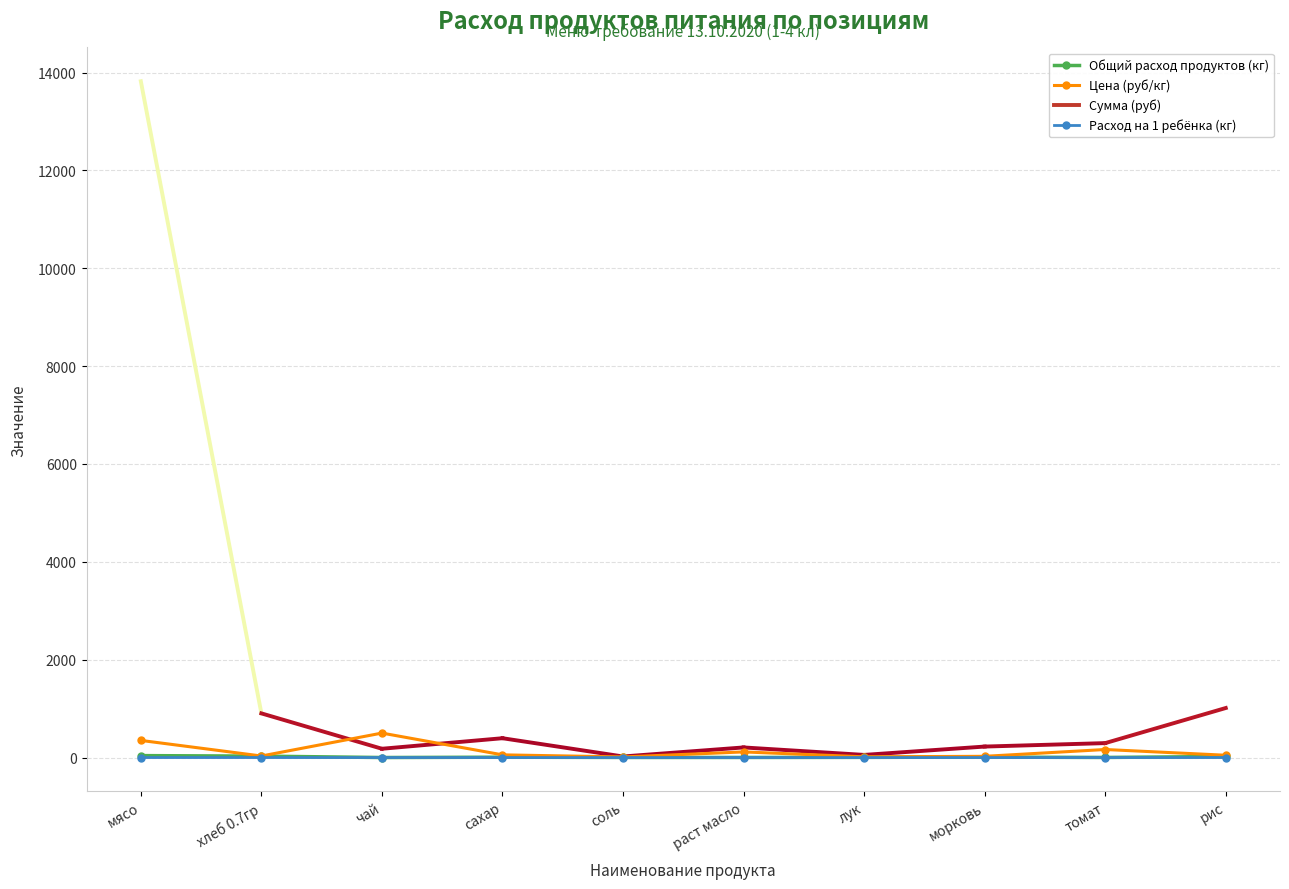

What is the total value across all series at сахар?

62.2